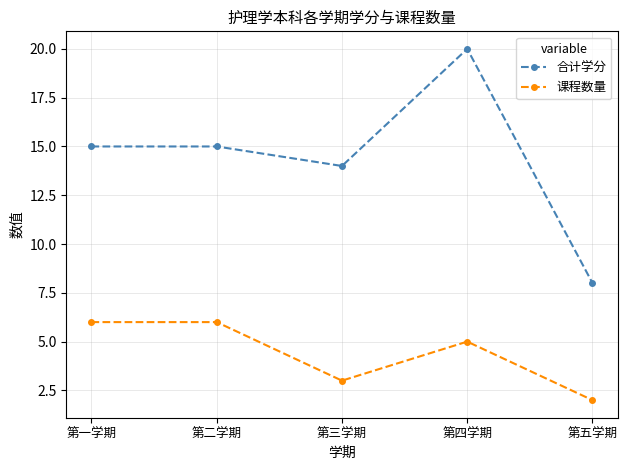

What is the difference between the highest and lowest values at 第二学期?

9